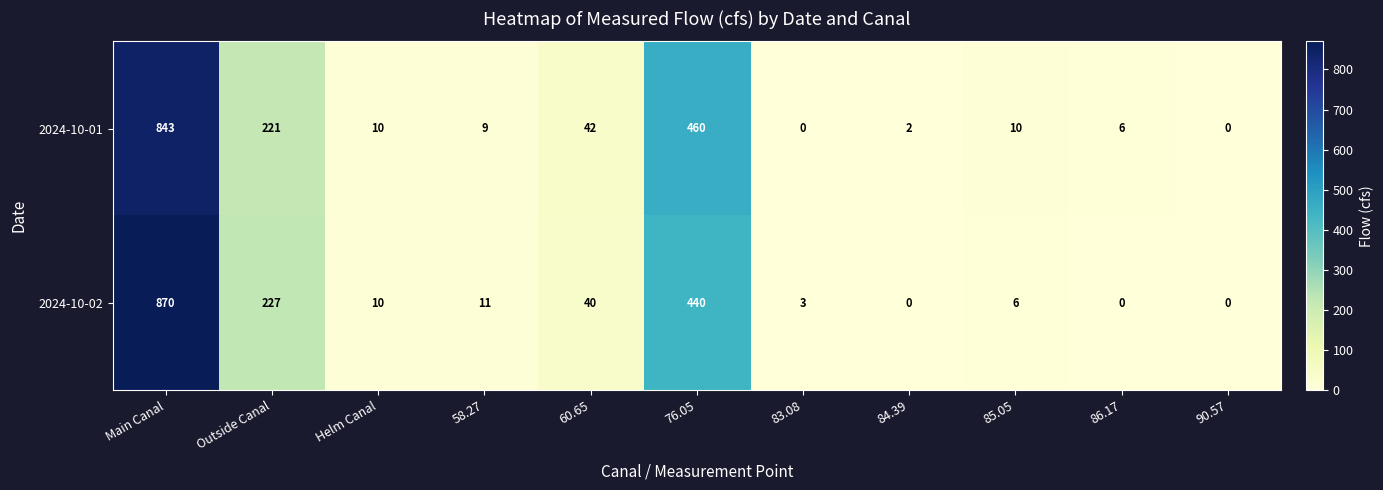

Which series changed the most between Main Canal and 83.08?

2024-10-02